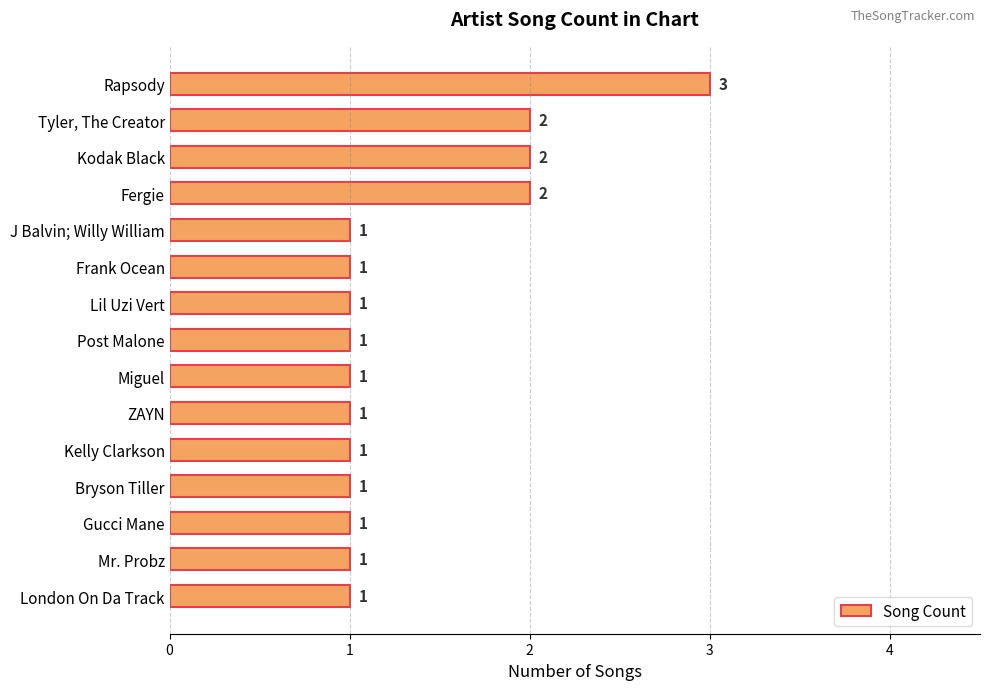

What is the label of the 3rd bar from the top?

Kodak Black